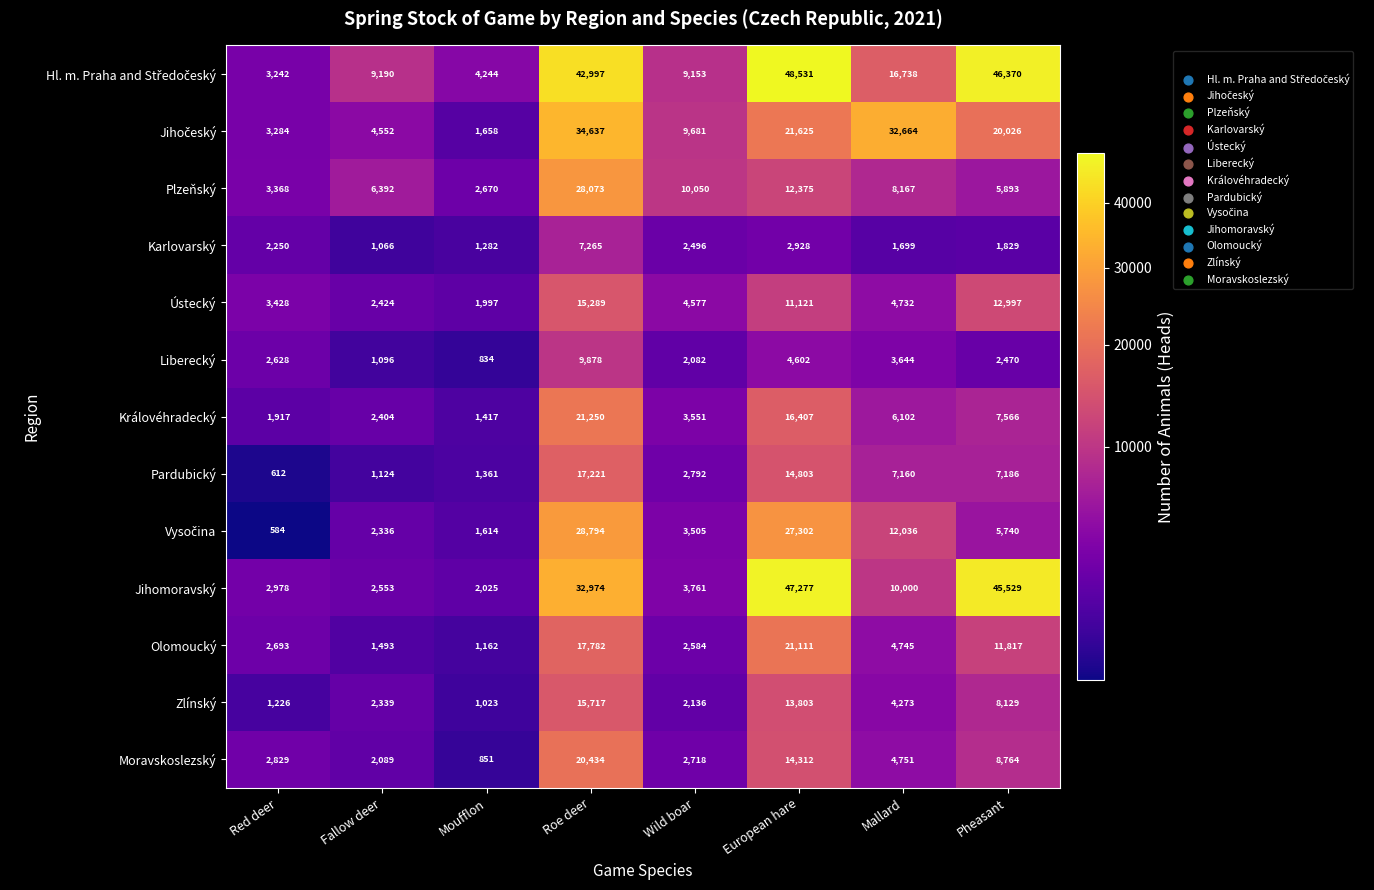

What is the difference between the maximum and minimum values in the Královéhradecký series?

19833